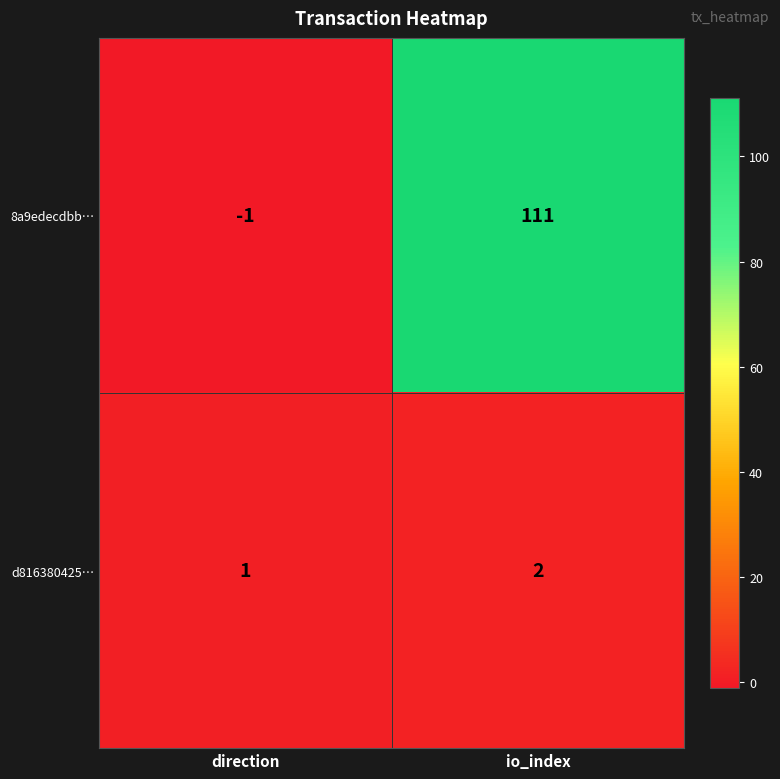

Is it true that 8a9edecdbb… equals 53 at io_index?

False